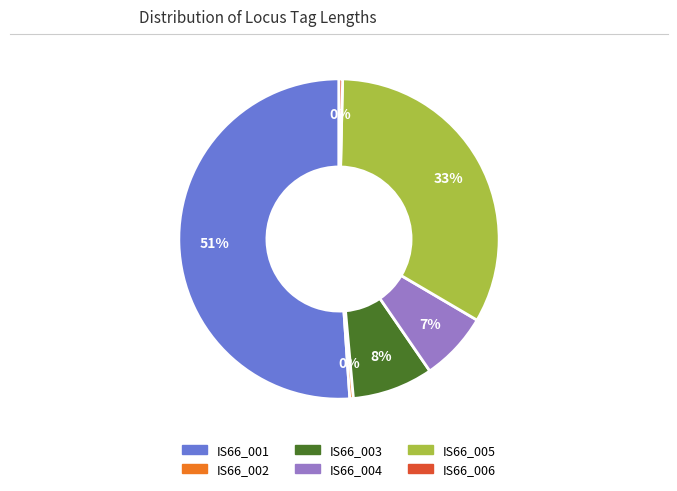

To the nearest percent, what is the combined percentage of IS66_002 and IS66_005?

33%